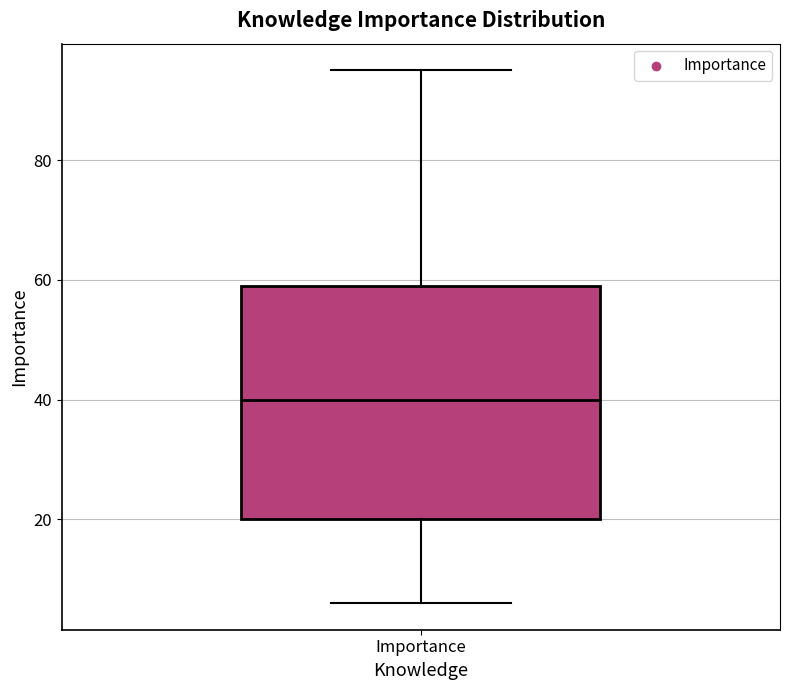

Read this box plot against the y-axis: the position of the median line, the range covered by the box, and the ends of both whiskers. The values are not printed on the chart, so give them approximately, as read against the axis.

median 40, box 20 to 60, whiskers 6 to 96